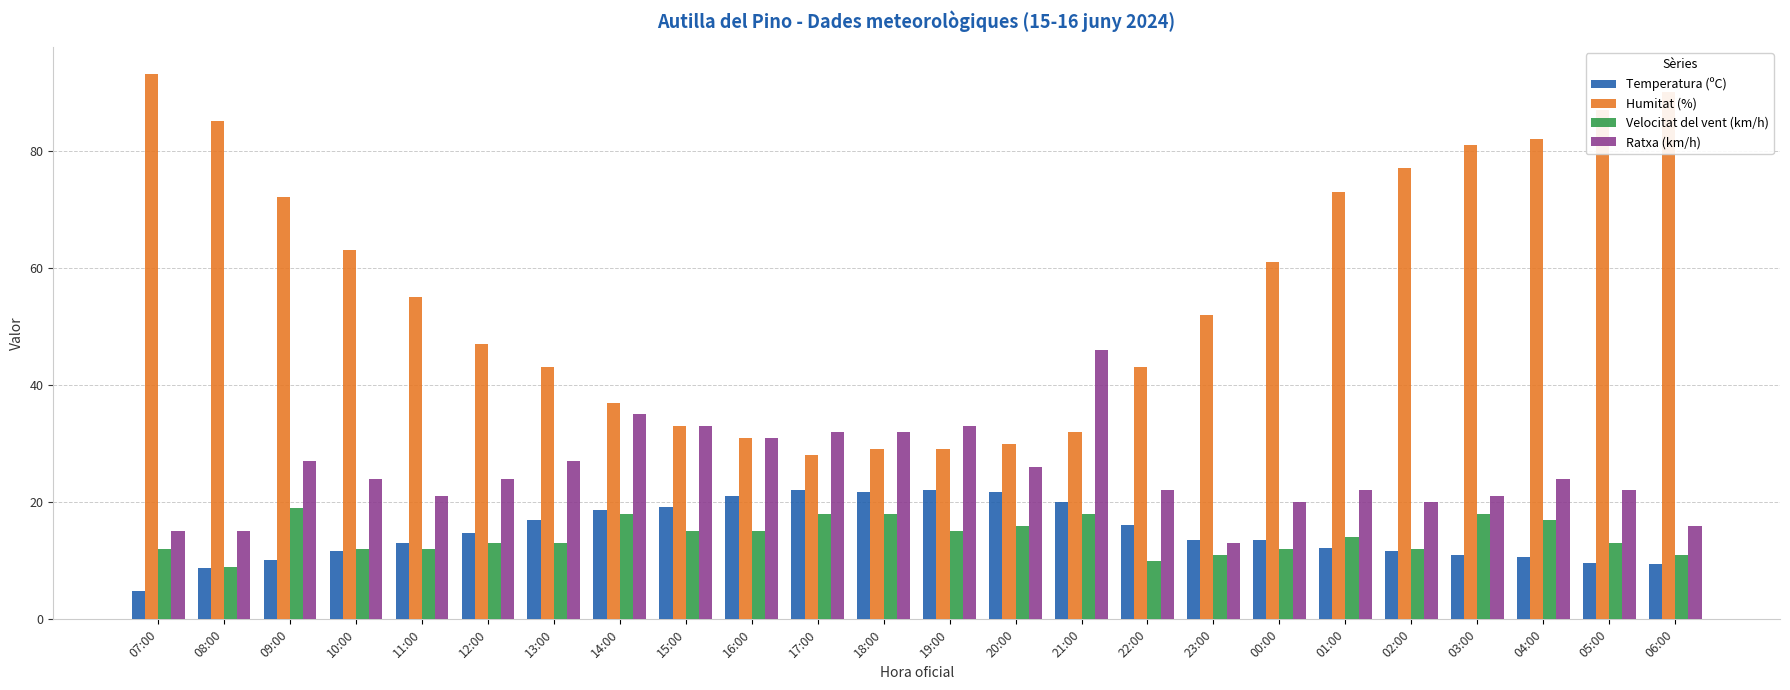

What is the average value of the Temperatura (ºC) series?

14.7